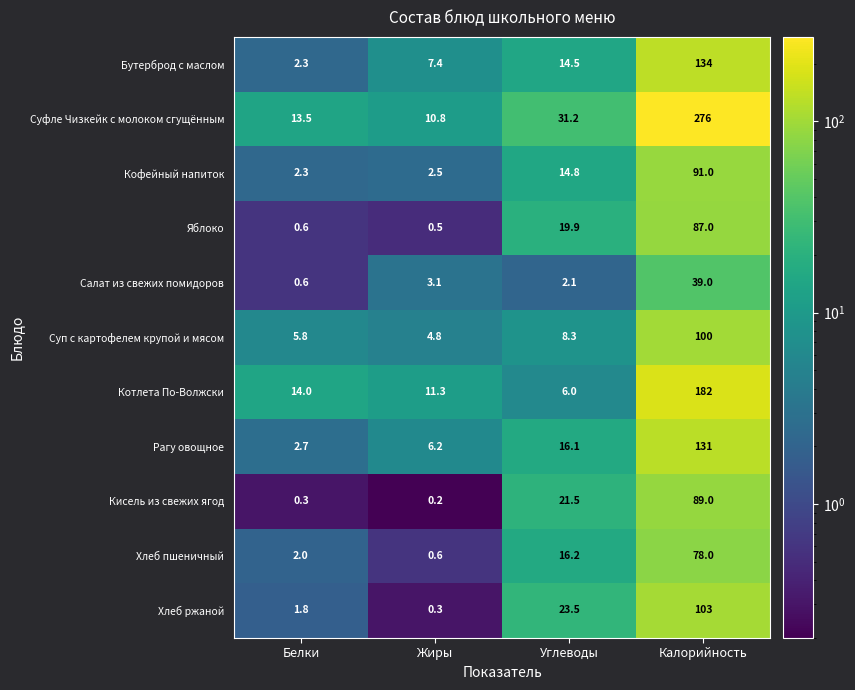

How many data points in Салат из свежих помидоров are less than 3?

2